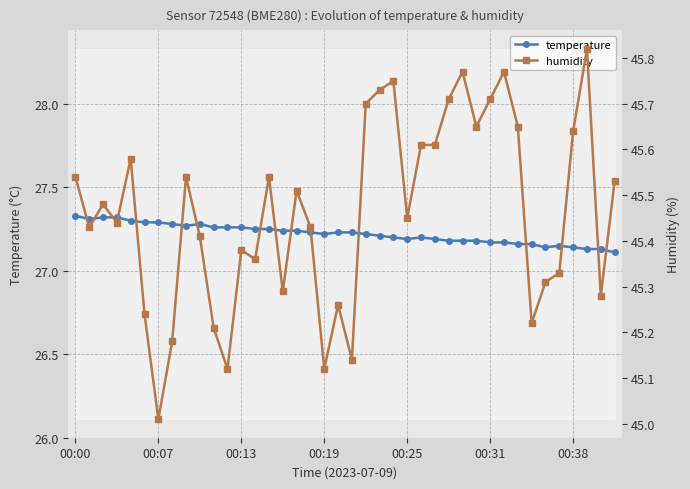

What is the difference between the highest and lowest values at 39?

18.4